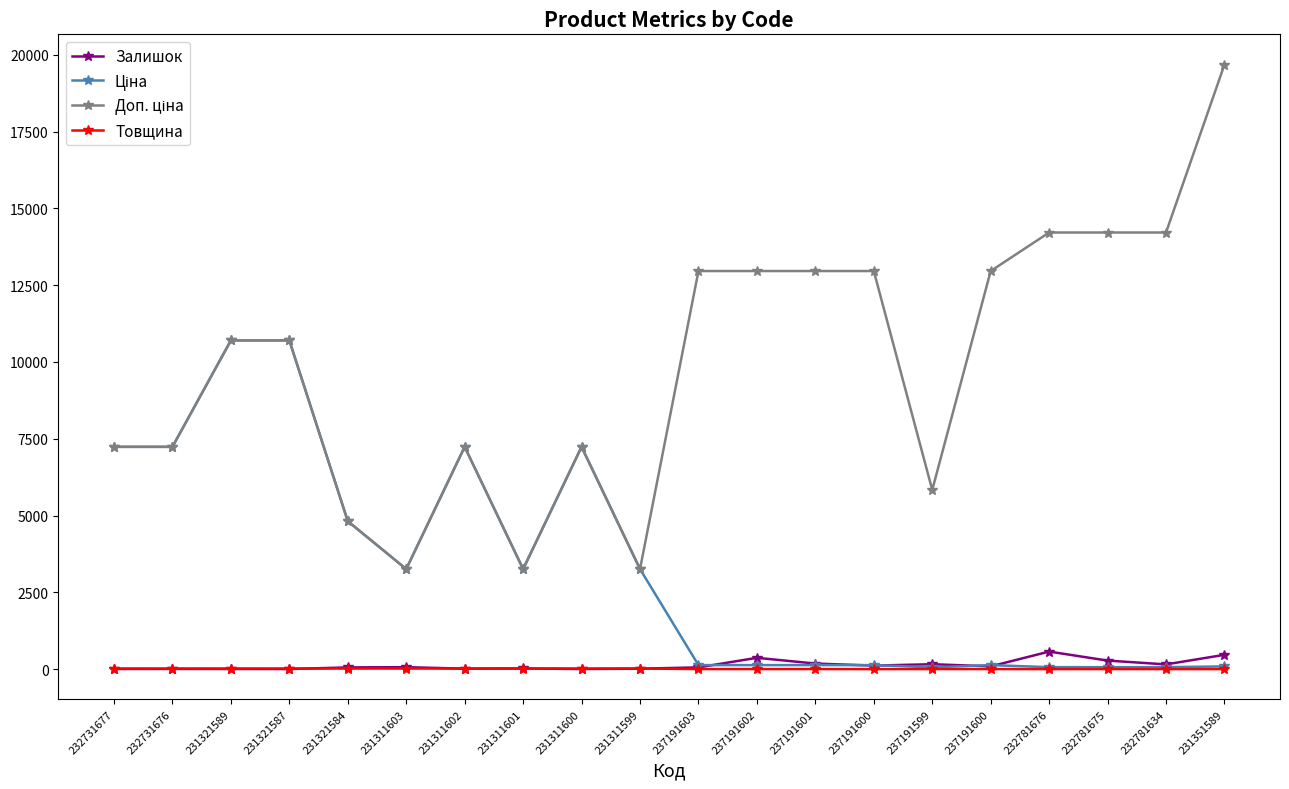

Reading left to right, extract all data points from this chart.

Залишок: 232731677=3.0	232731676=5.0	231321589=3.0	231321587=2.0	231321584=55.0	231311603=63.0	231311602=14.0	231311601=20.0	231311600=2.0	231311599=14.0	237191603=55.0	237191602=367.0	237191601=180.0	237191600=114.0	237191599=159.0	237191600=89.0	232781676=570.0	232781675=277.0	232781634=153.0	231351589=465.0
Ціна: 232731677=7235.9	232731676=7235.9	231321589=10700.5	231321587=10700.5	231321584=4815.2	231311603=3256.2	231311602=7235.9	231311601=3256.2	231311600=7235.9	231311599=3256.2	237191603=129.6	237191602=129.6	237191601=129.6	237191600=129.6	237191599=58.3	237191600=129.6	232781676=63.2	232781675=63.2	232781634=63.2	231351589=87.5
Доп. ціна: 232731677=7235.9	232731676=7235.9	231321589=10700.5	231321587=10700.5	231321584=4815.0	231311603=3256.0	231311602=7235.9	231311601=3256.0	231311600=7235.9	231311599=3256.0	237191603=12959.0	237191602=12959.0	237191601=12959.0	237191600=12959.0	237191599=5832.0	237191600=12959.0	232781676=14213.2	232781675=14213.2	232781634=14213.2	231351589=19680.8
Товщина: 232731677=18.0	232731676=18.0	231321589=18.0	231321587=18.0	231321584=18.0	231311603=18.0	231311602=18.0	231311601=18.0	231311600=18.0	231311599=18.0	237191603=1.5	237191602=1.5	237191601=1.5	237191600=0.0	237191599=1.5	237191600=1.5	232781676=0.0	232781675=1.0	232781634=0.0	231351589=0.0